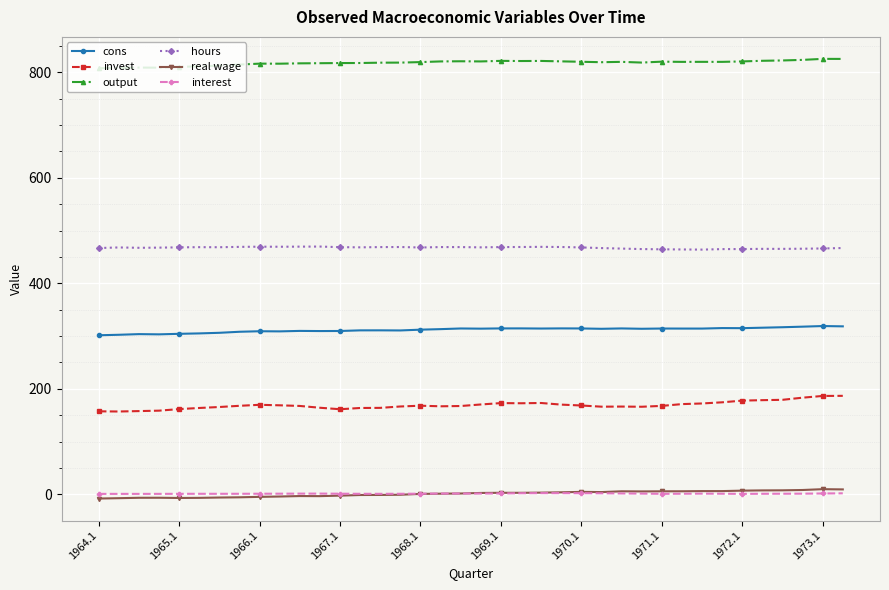

True or false: invest has more than 2 points higher than both neighbors.

True